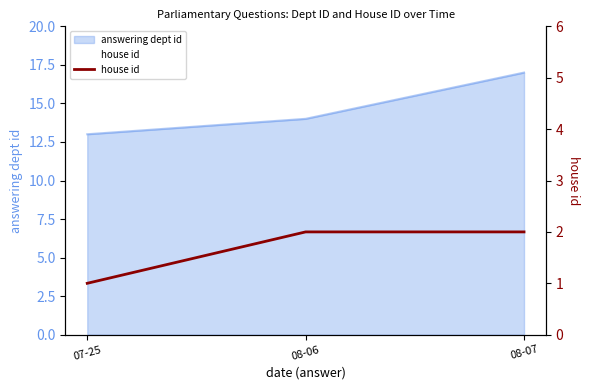

How many categories are shown in the chart?

3